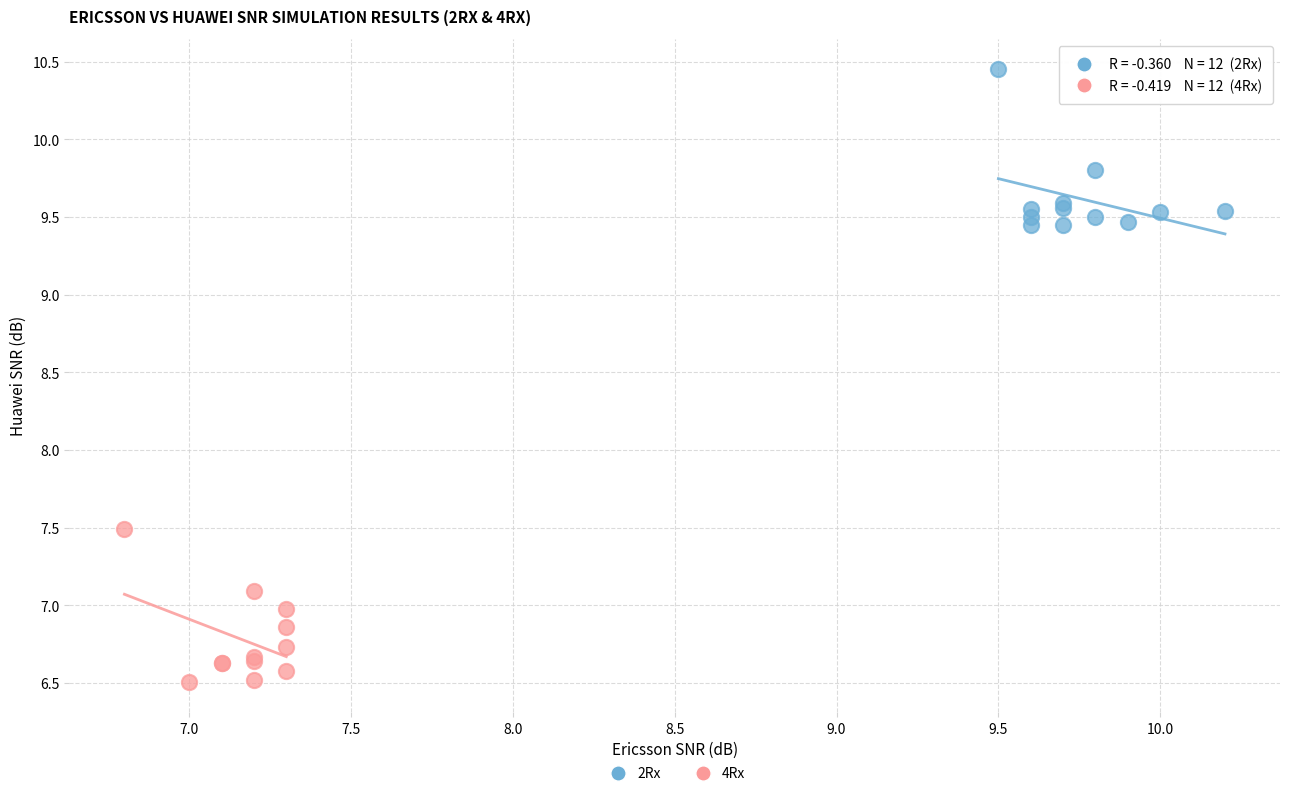

Which series contains the highest Y value?

2Rx